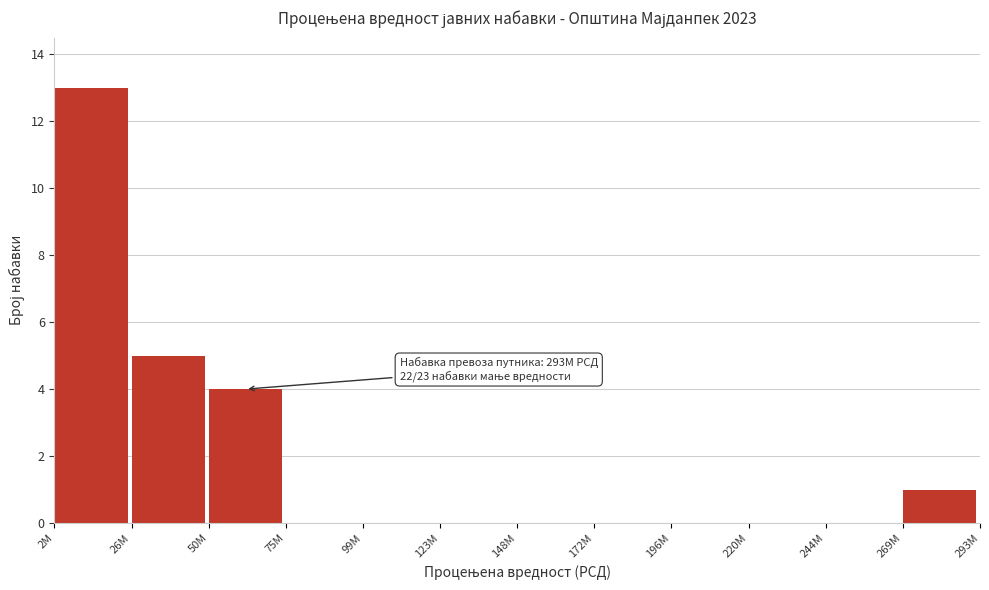

Reading left to right, what are all the values shown in this chart?

2M=13	26M=5	50M=4	75M=0	99M=0	123M=0	148M=0	172M=0	196M=0	220M=0	244M=0	269M=1